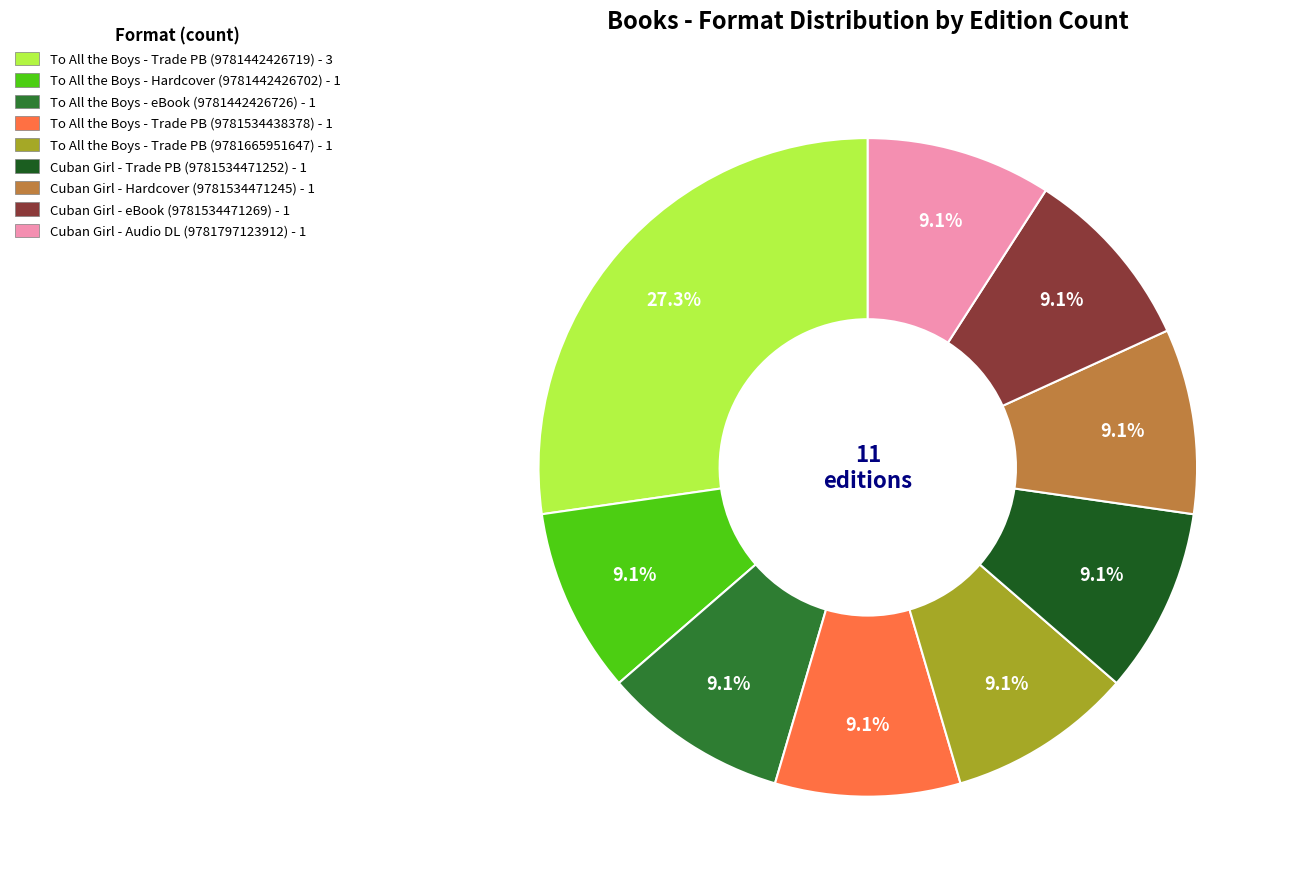

Count the number of slices in the pie.

9